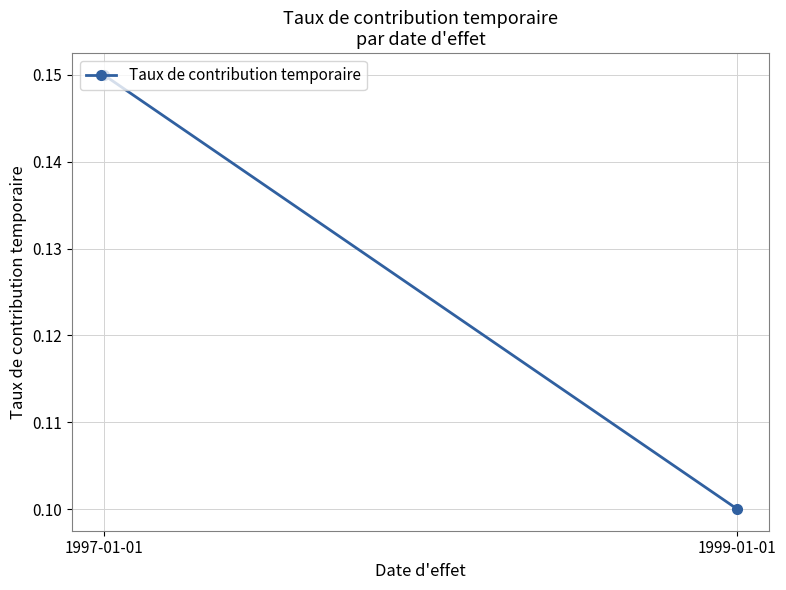

Count the values in the range 0 to 1.

2